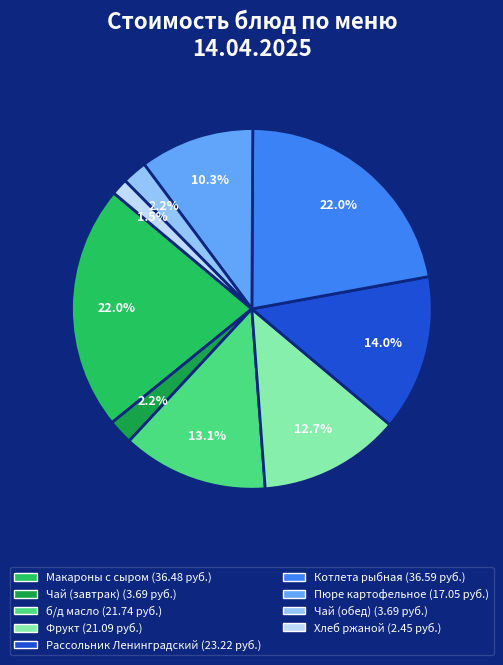

What percentage is the Пюре картофельное slice, to the nearest percent?

10%